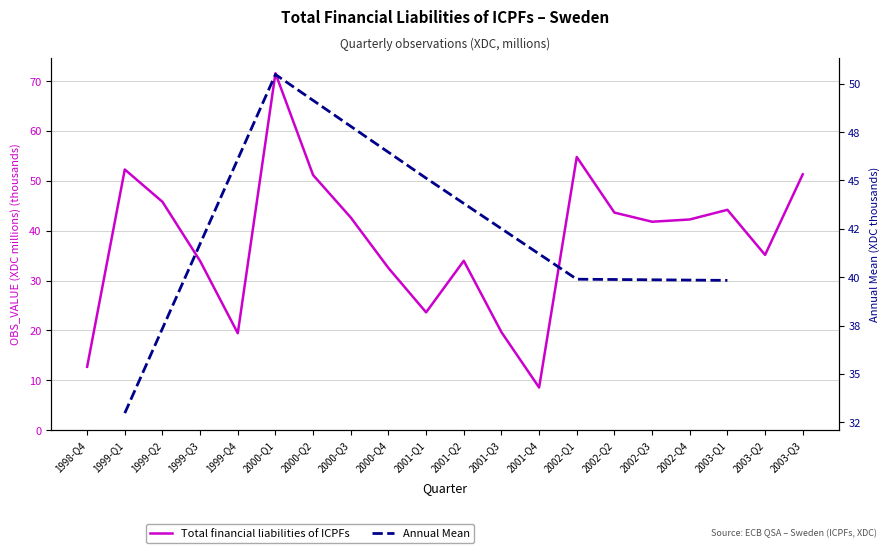

What is the ratio of the value at 2000-Q4 to the value at 2002-Q3?

0.8